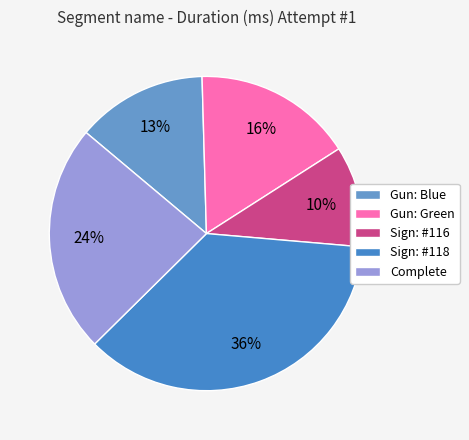

Combined, do Complete and Gun: Green account for over 50%?

No